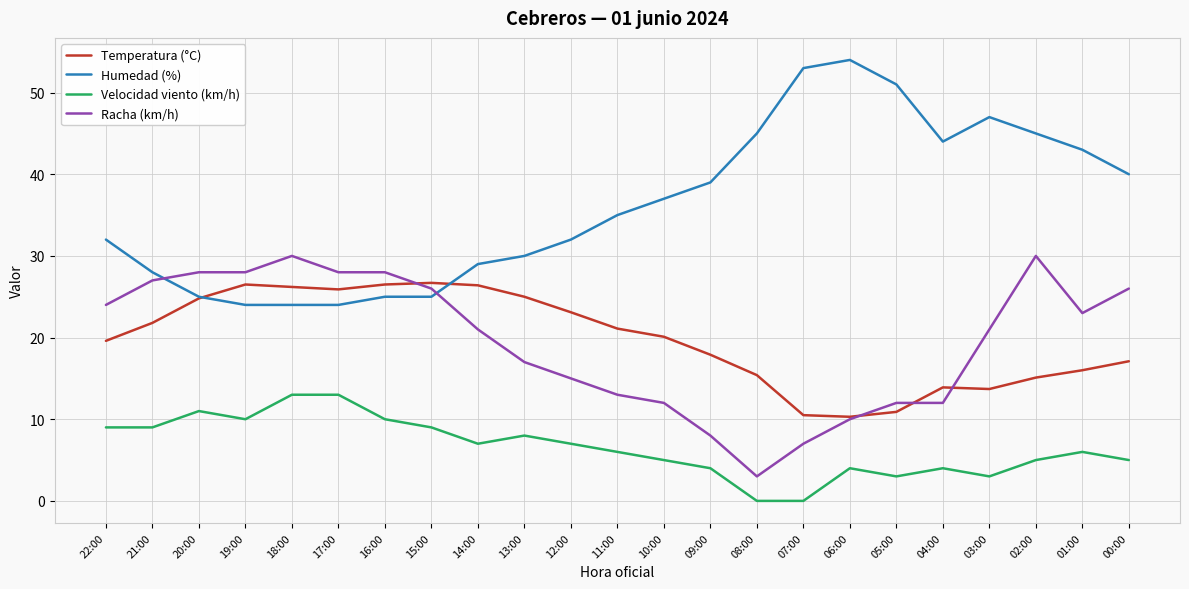

The Racha (km/h) series shows 24.0 at 22:00. True or false?

True